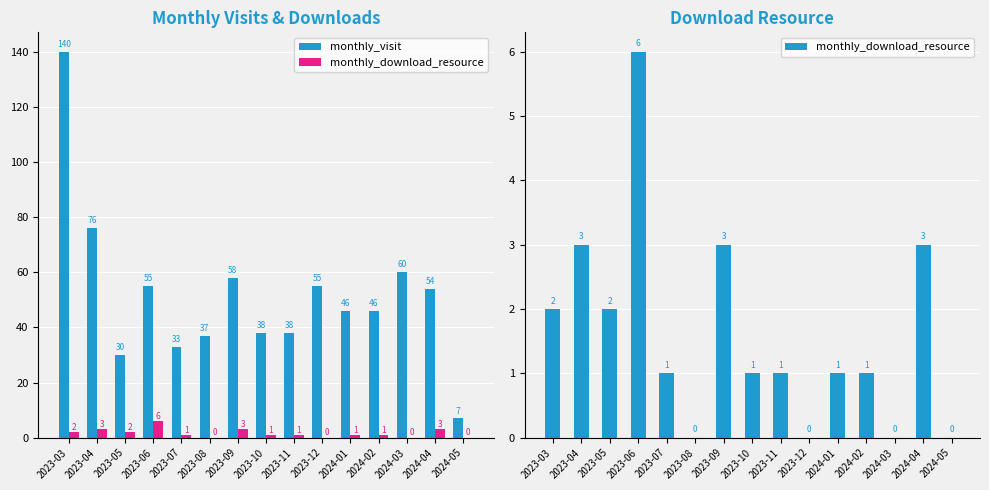

Where is monthly_visit nearest to the value 73?

2023-04